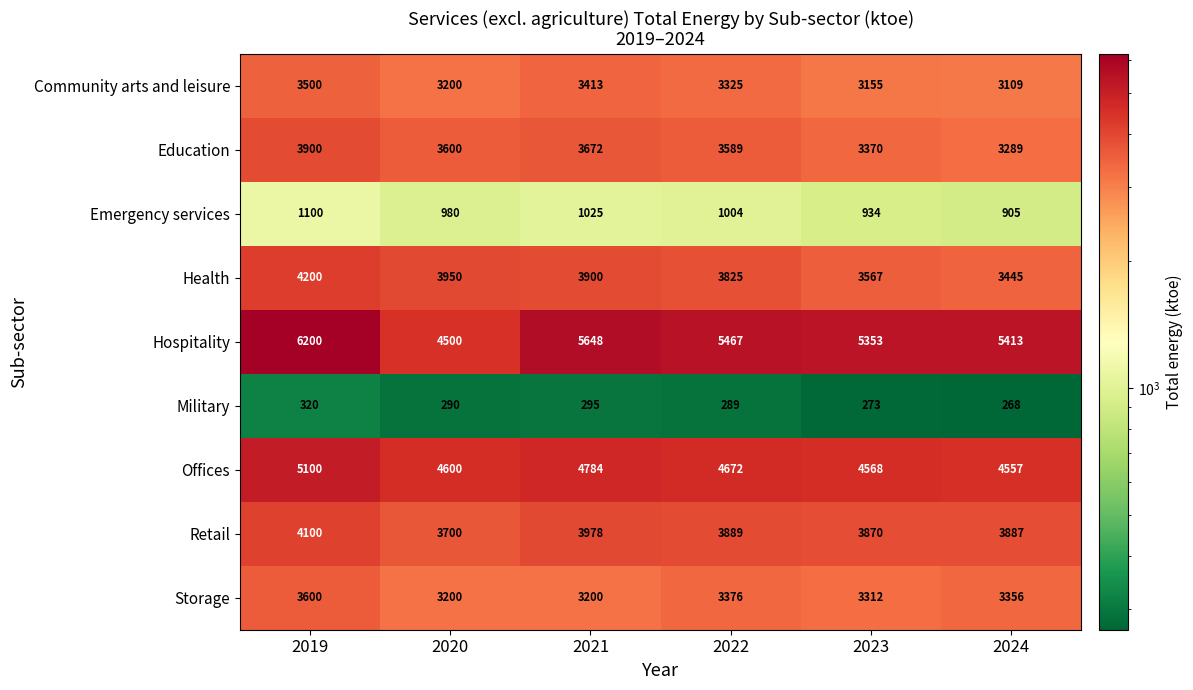

What is the total value across all series at 2022?

29434.5